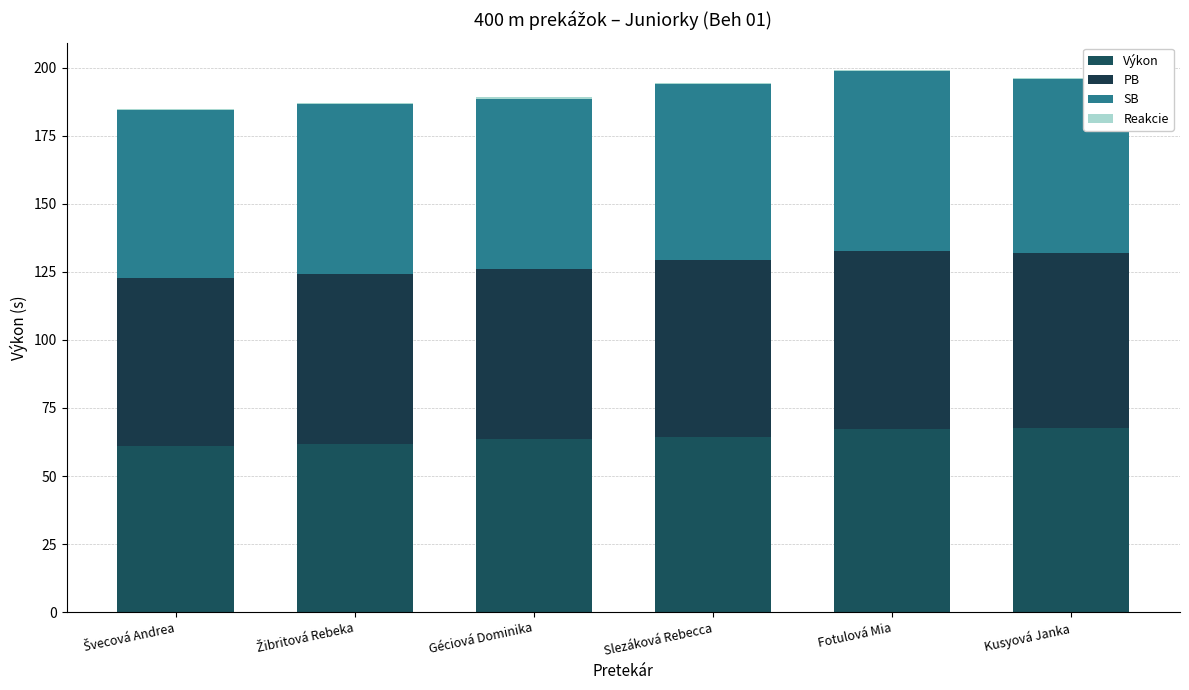

Are the bars grouped side by side (vs. stacked)?

No